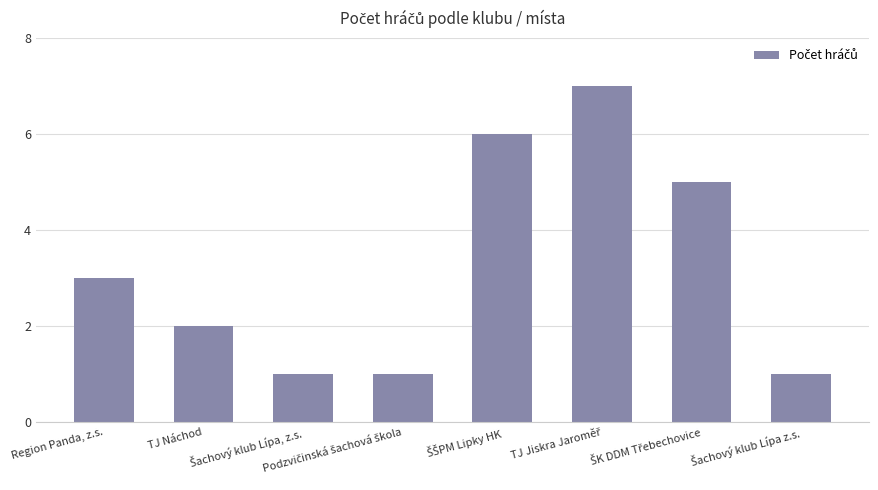

How many data points are less than 3?

4